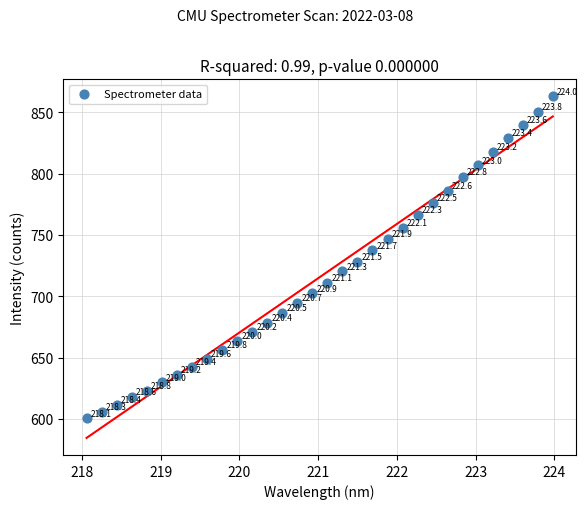

What is the range of Y values (max minus min)?

262.6